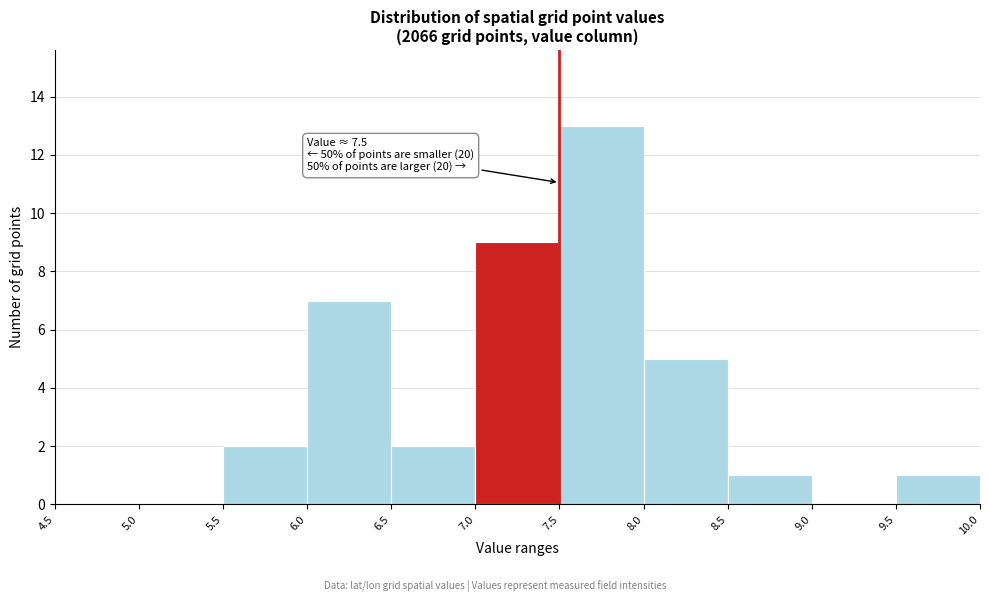

Which range on the x-axis has the tallest bar?

7.5 to 8.0